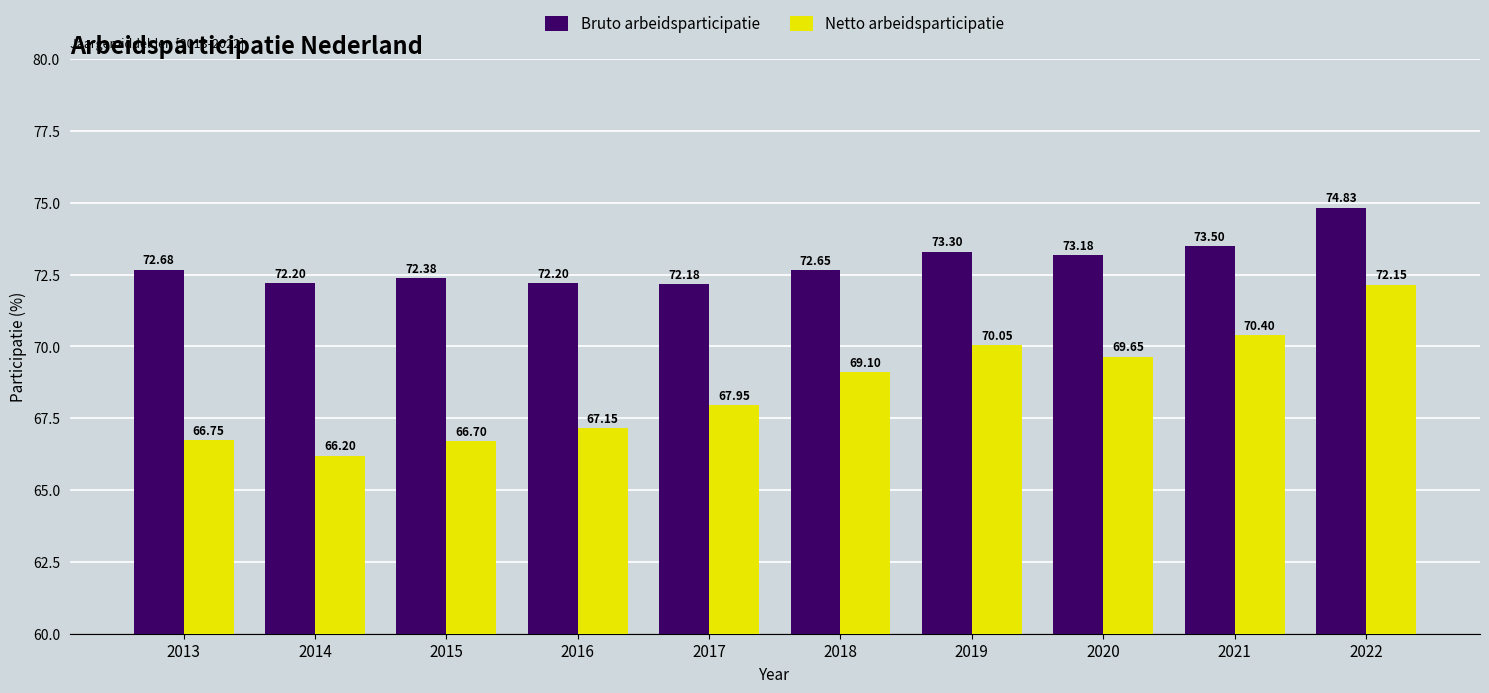

At which label does Netto arbeidsparticipatie first exceed 69?

2018